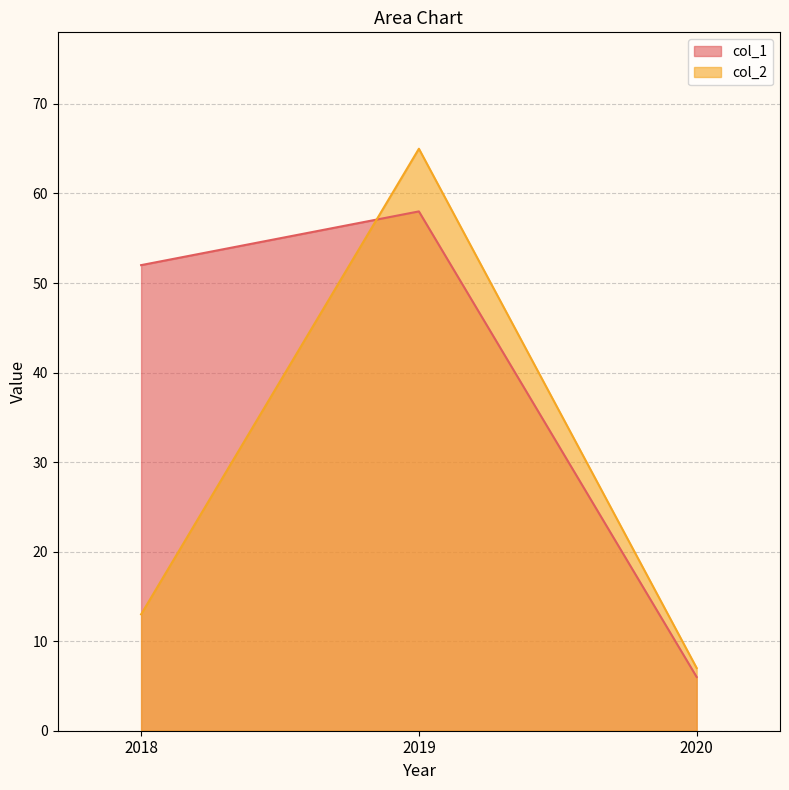

The col_2 series shows 3 at 2020. True or false?

False